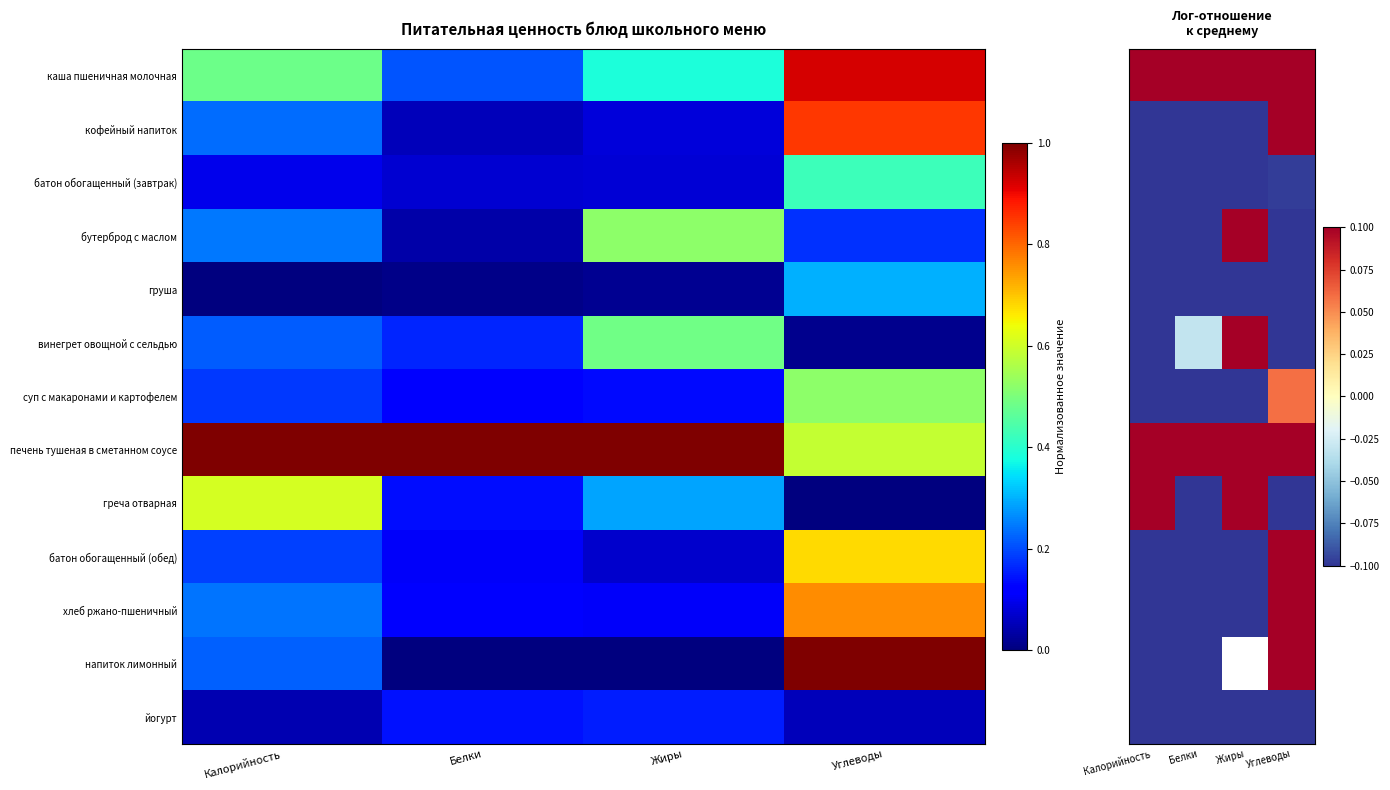

The винегрет овощной с сельдью series shows -0.3 at Калорийность. True or false?

False